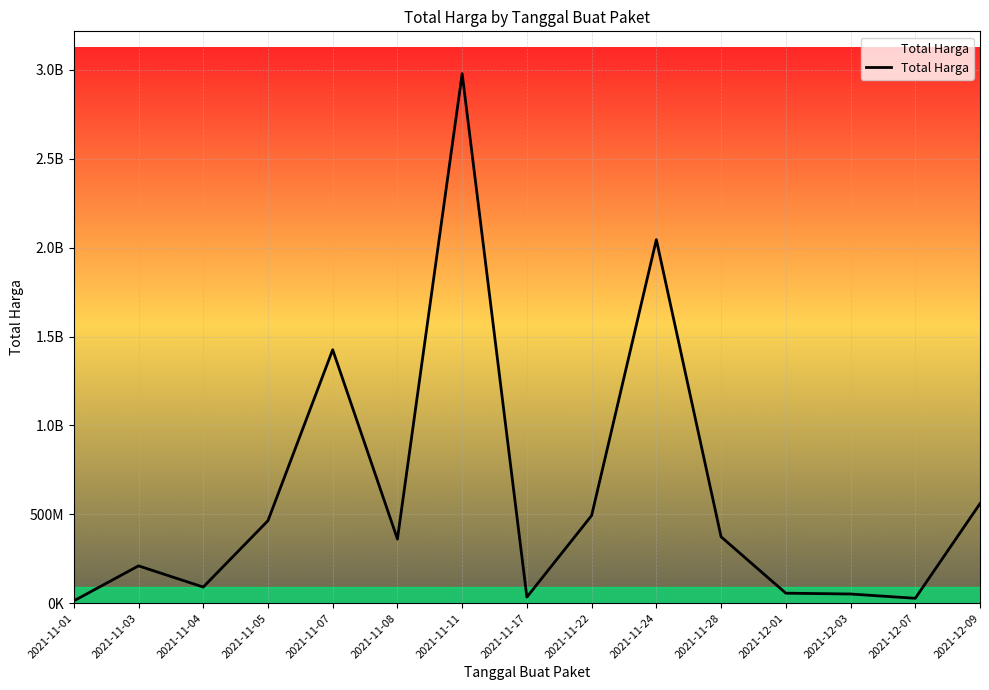

Does the chart have visible grid lines?

Yes